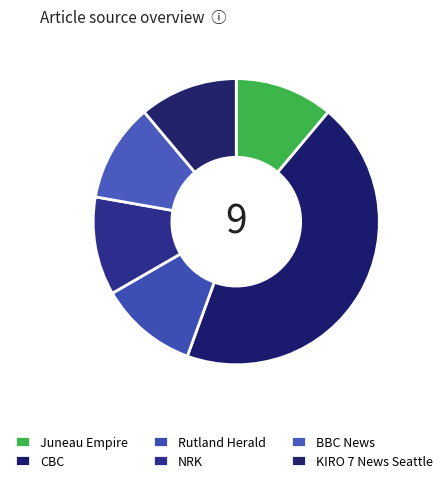

Does Rutland Herald represent more than half of the total?

No